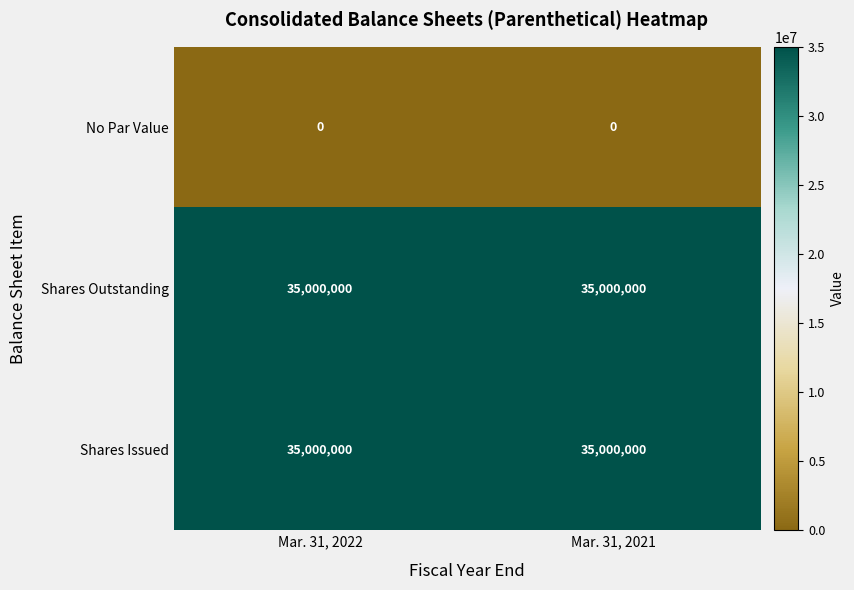

The value of Shares Issued at Mar. 31, 2021 is 49481955. True or false?

False